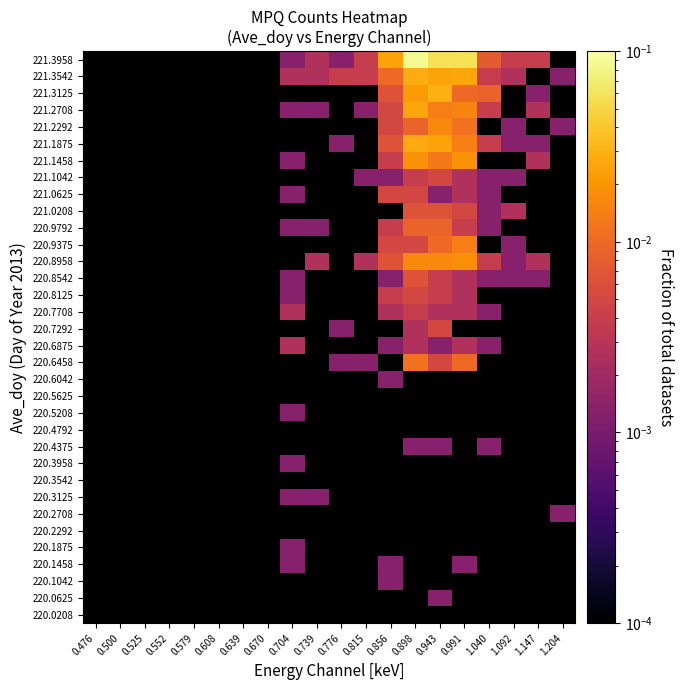

How many values in 220.8125 are above zero?

5